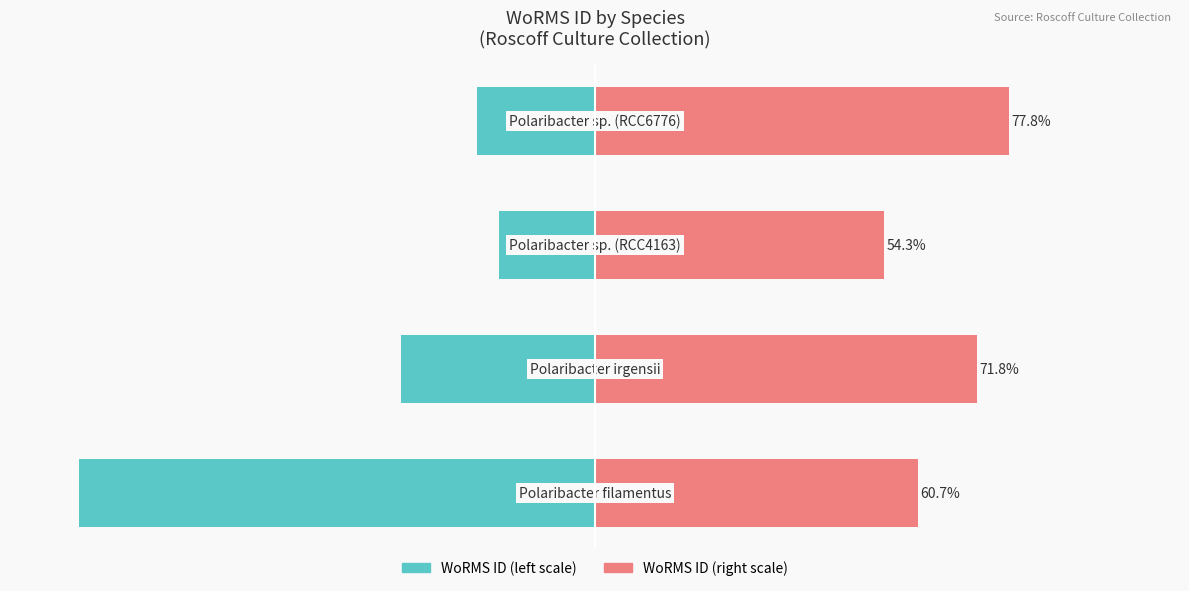

True or false: WoRMS Right (scaled) has a value of 77.8 at 3.

True